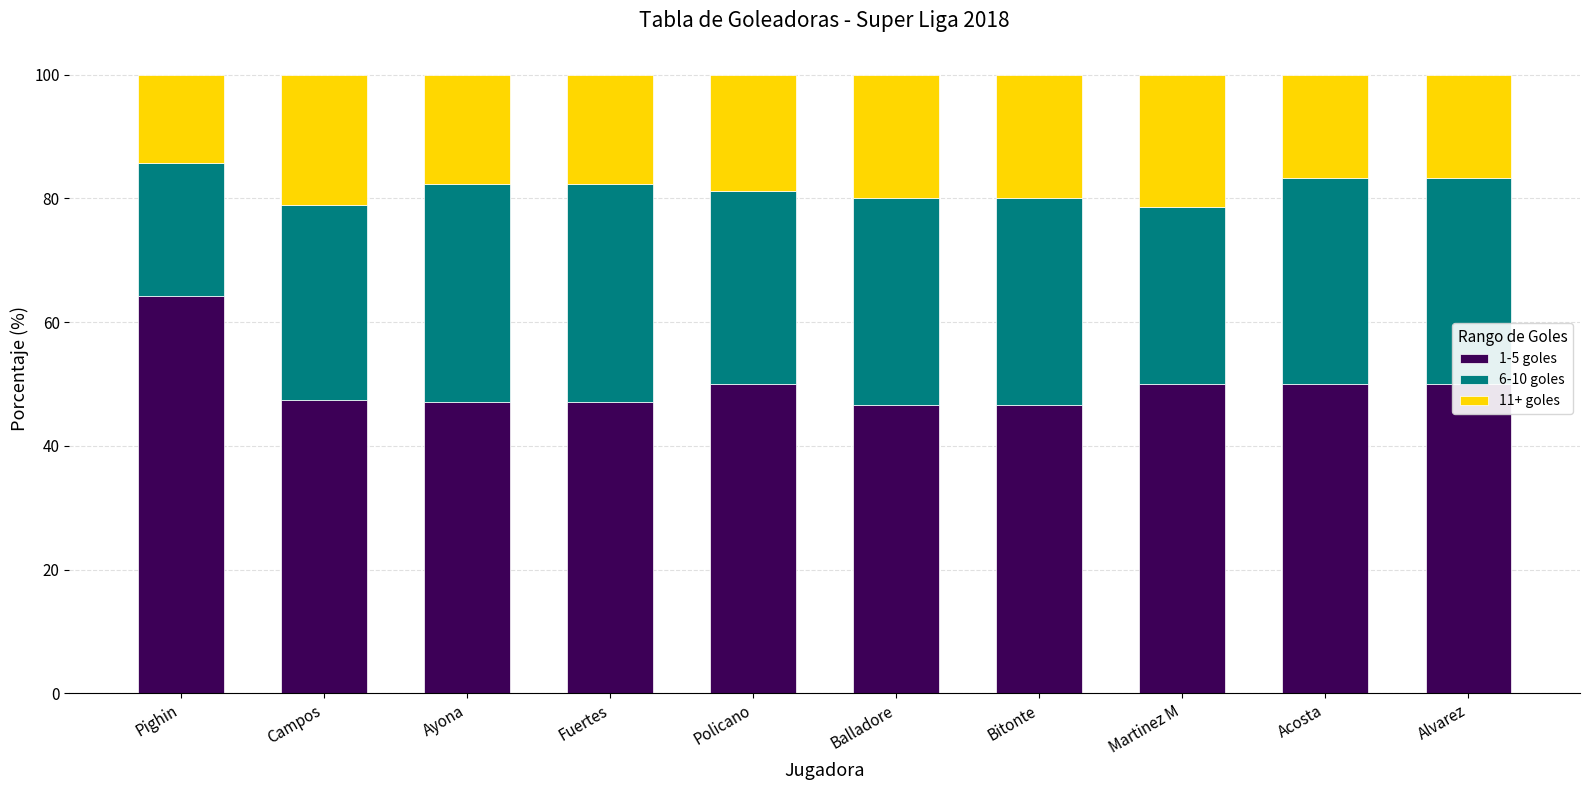

How many series are shown in this chart?

3